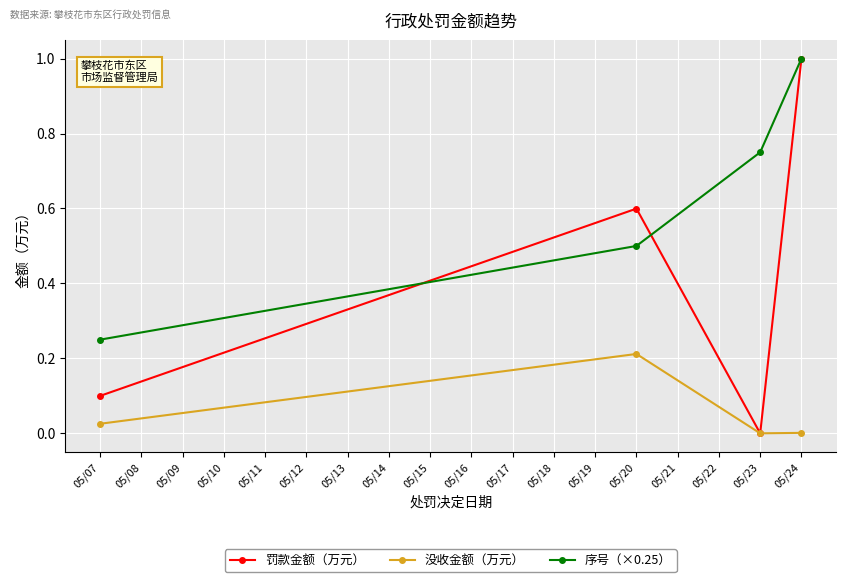

Is it true that 罚款金额（万元） equals 0.2 at 05/07?

False